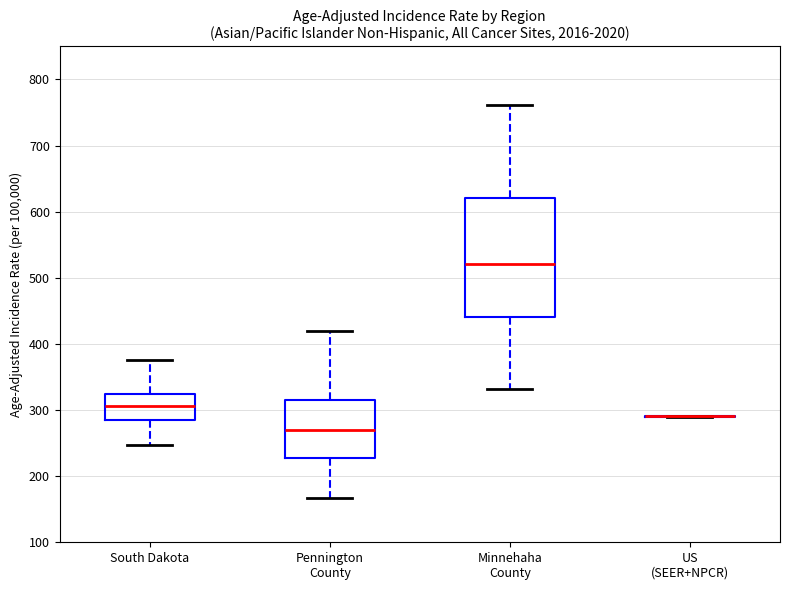

Reading left to right, read every box against the y-axis: the position of its median line, the range the box covers, and the ends of its whiskers. The values are not printed on the chart, so give them approximately, as read against the axis.

South Dakota: median 310, box 290 to 330, whiskers 250 to 380
Pennington County: median 270, box 230 to 320, whiskers 170 to 420
Minnehaha County: median 520, box 440 to 620, whiskers 330 to 760
US (SEER+NPCR): box collapsed to a line at 290, whiskers 290 to 290